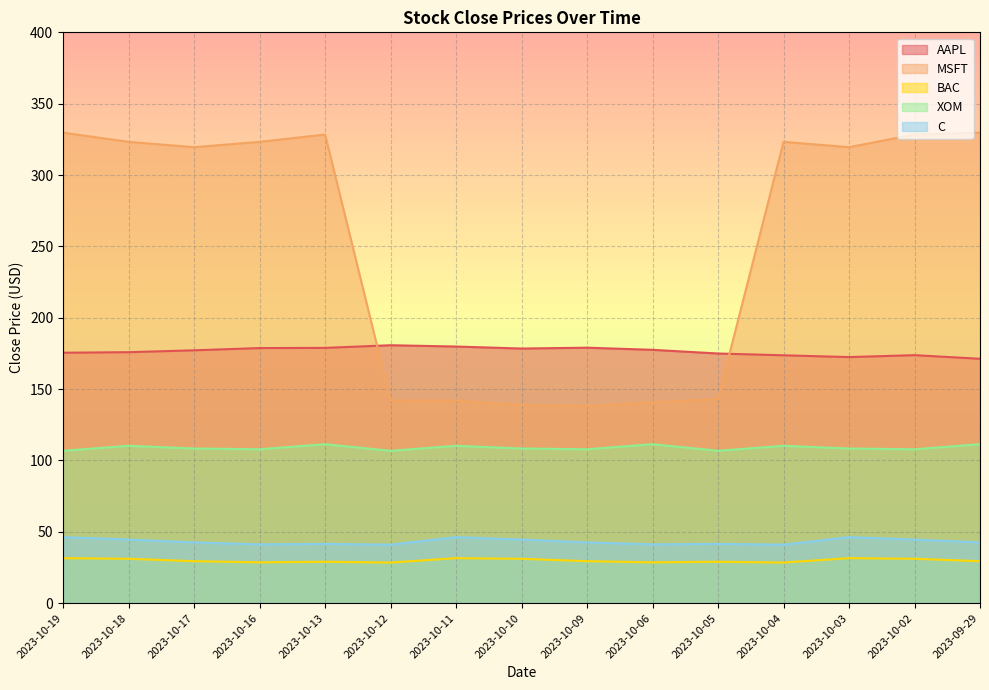

Reading right to left, list all the values displayed in this chart.

AAPL: 171.2	173.8	172.4	173.7	174.9	177.5	179.0	178.4	179.8	180.7	178.8	178.7	177.2	175.8	175.5
MSFT: 329.7	328.4	319.5	323.3	143.1	140.7	138.0	138.7	141.9	142.0	328.4	323.2	319.5	323.3	329.7
BAC: 29.4	31.1	31.5	28.4	29.0	28.6	29.4	31.1	31.5	28.4	29.0	28.6	29.4	31.1	31.5
XOM: 111.3	107.8	108.3	110.2	106.7	111.3	107.8	108.3	110.2	106.7	111.3	107.8	108.3	110.2	106.7
C: 42.5	44.5	46.2	40.9	41.5	41.1	42.5	44.5	46.2	40.9	41.5	41.1	42.5	44.5	46.2